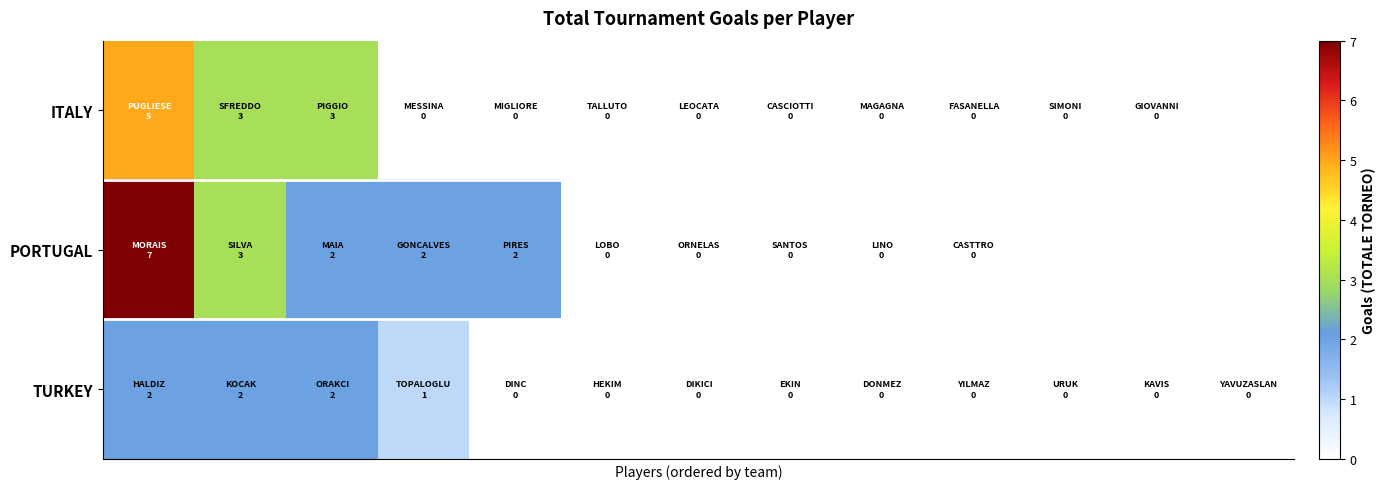

What is the difference between the maximum and minimum values in the TURKEY series?

2.0